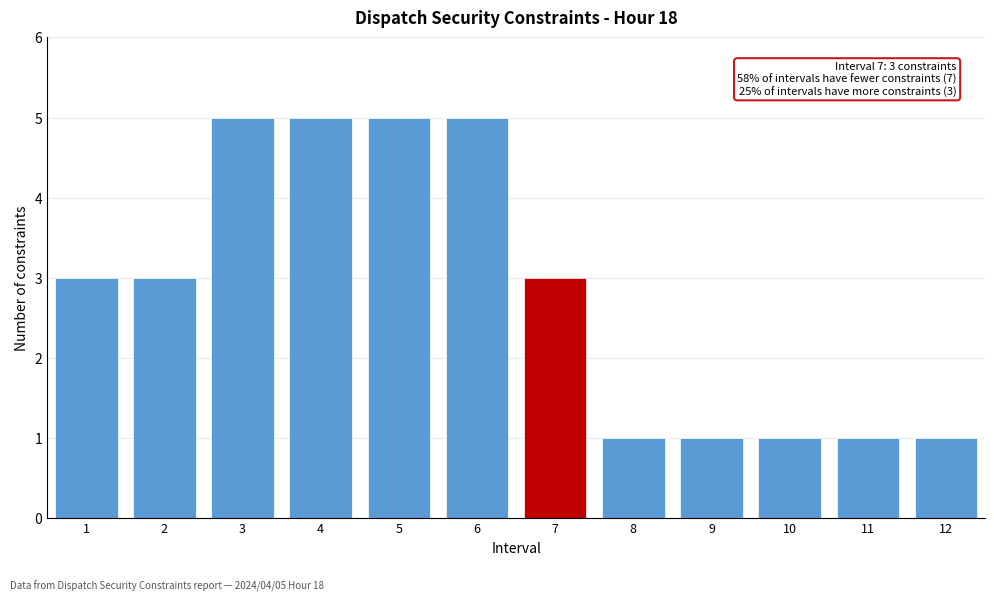

Reading left to right, extract all data points from this chart.

1=3	2=3	3=5	4=5	5=5	6=5	7=3	8=1	9=1	10=1	11=1	12=1